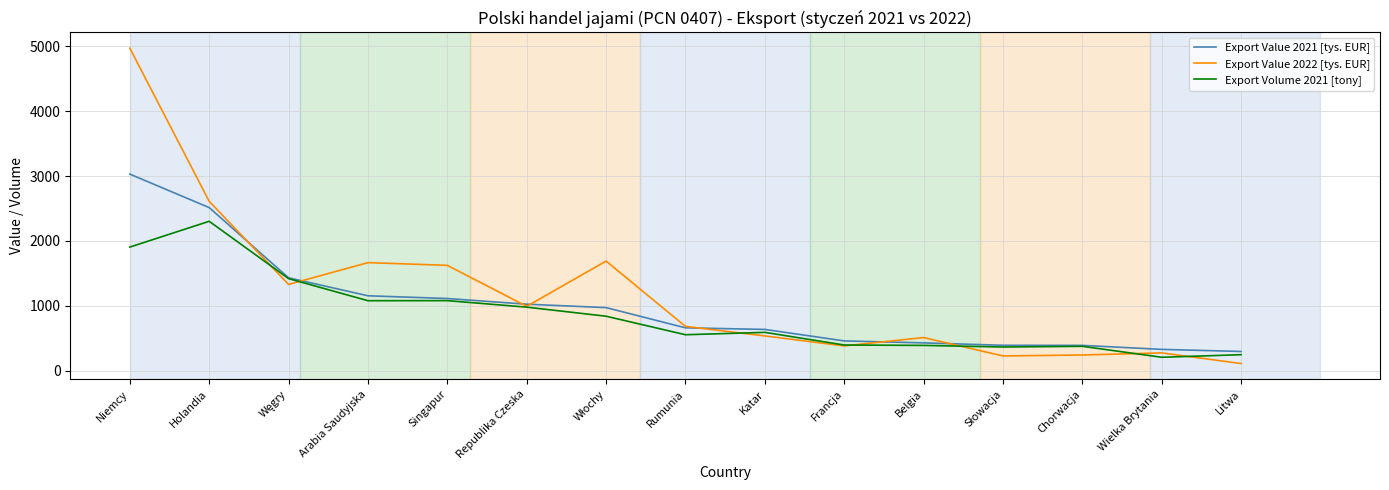

List the series in order of their overall mean, highest first.

Export Value 2022 [tys. EUR], Export Value 2021 [tys. EUR], Export Volume 2021 [tony]